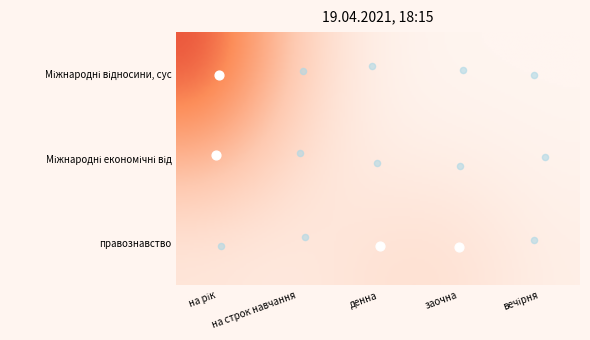

Reading left to right, extract all data points from this chart.

Міжнародні відносини, суспільні комунікації: 25	0	0	0	0
Міжнародні економічні відносини: 10	0	0	0	0
правознавство: 0	0	5	5	0